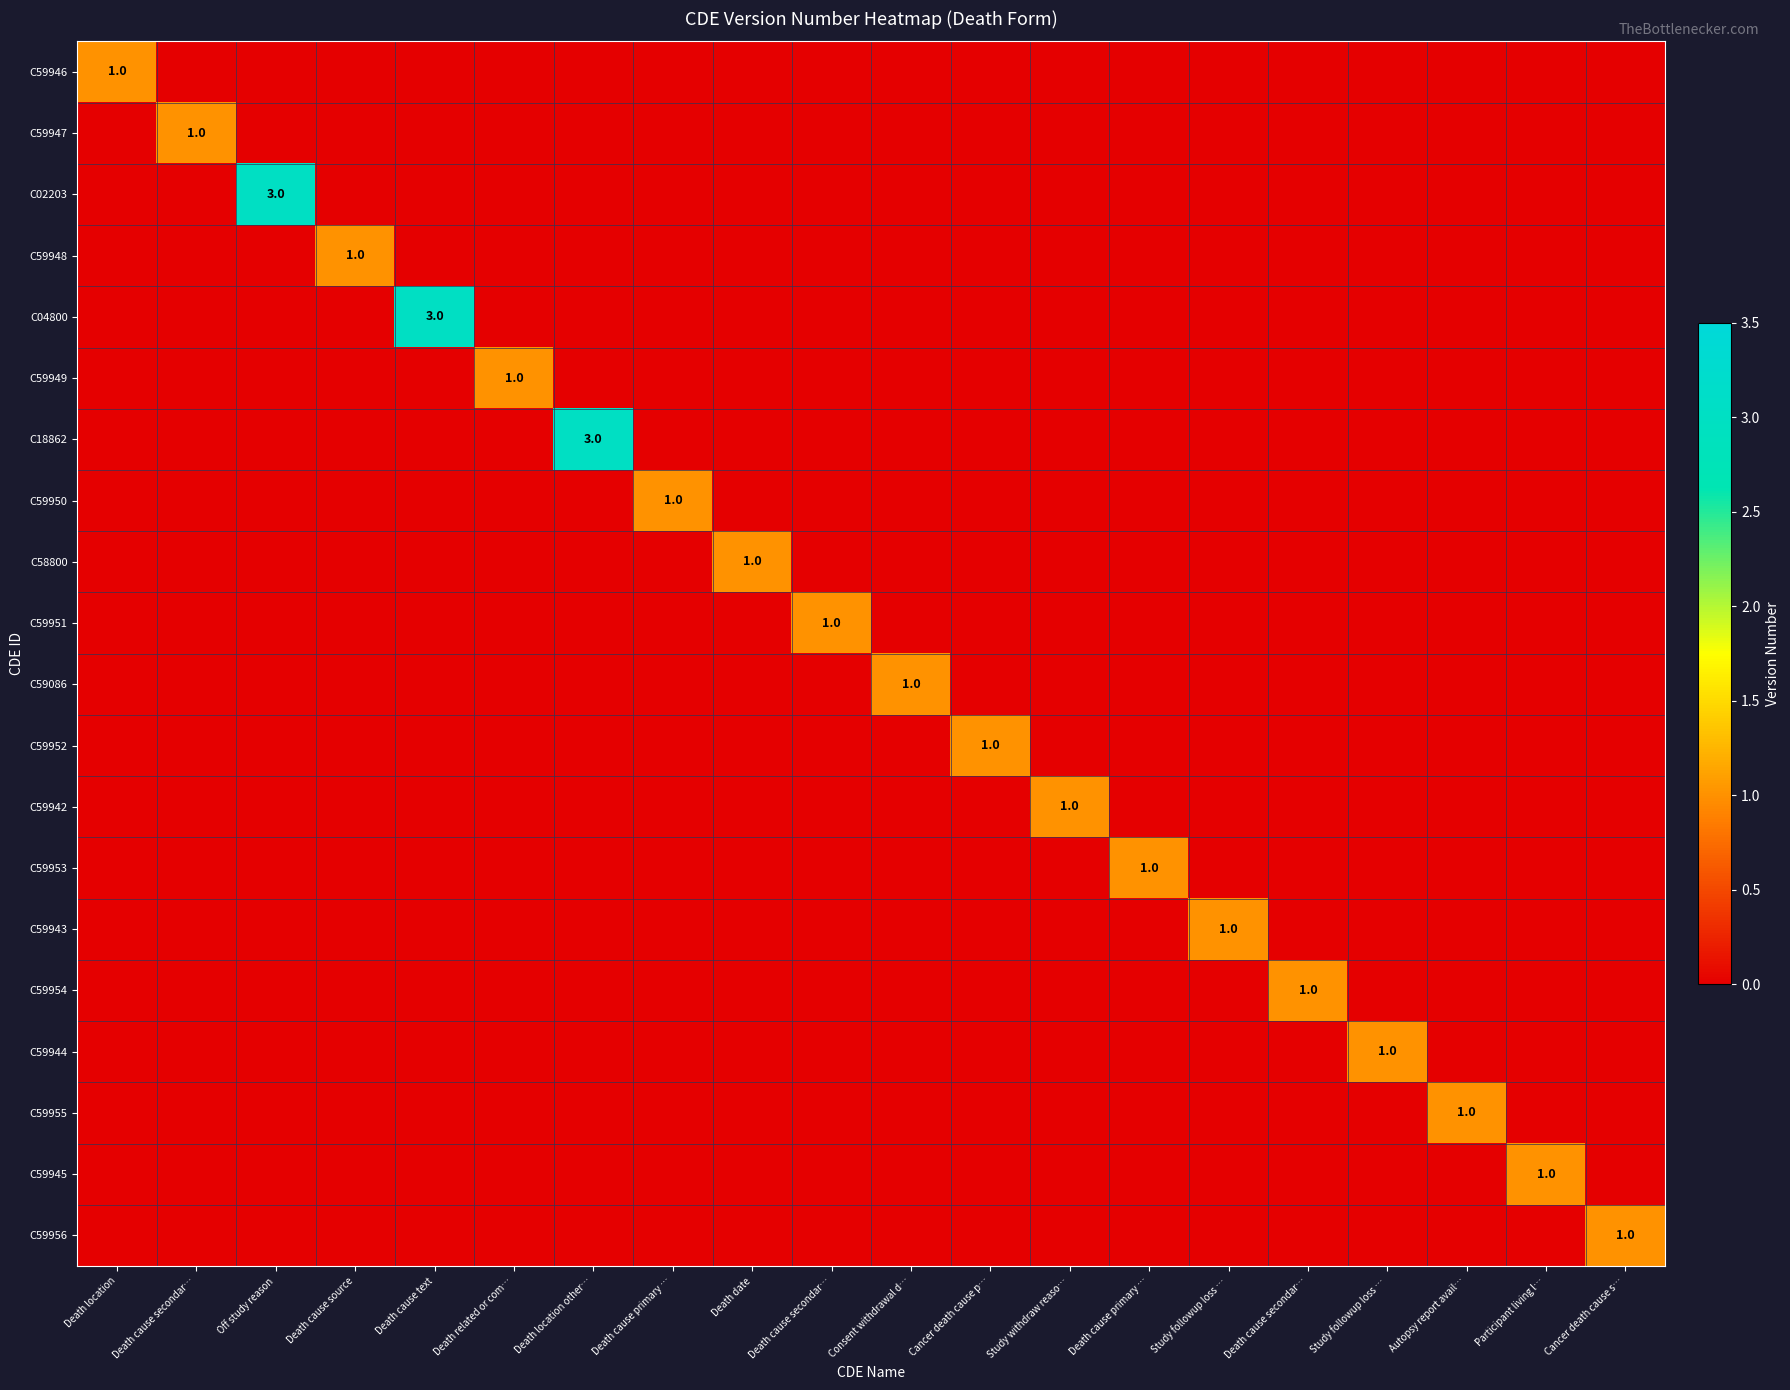

Which category has the highest value in the C59947 series?

Death cause secondar…